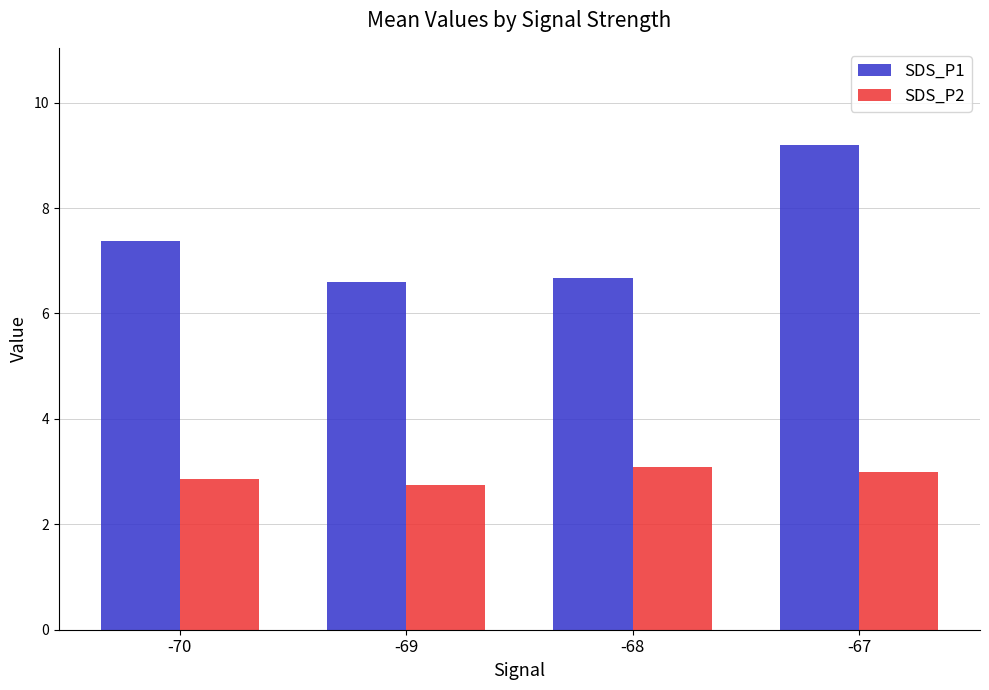

What is the value of the SDS_P1 bar at the 1st from the left?

7.4